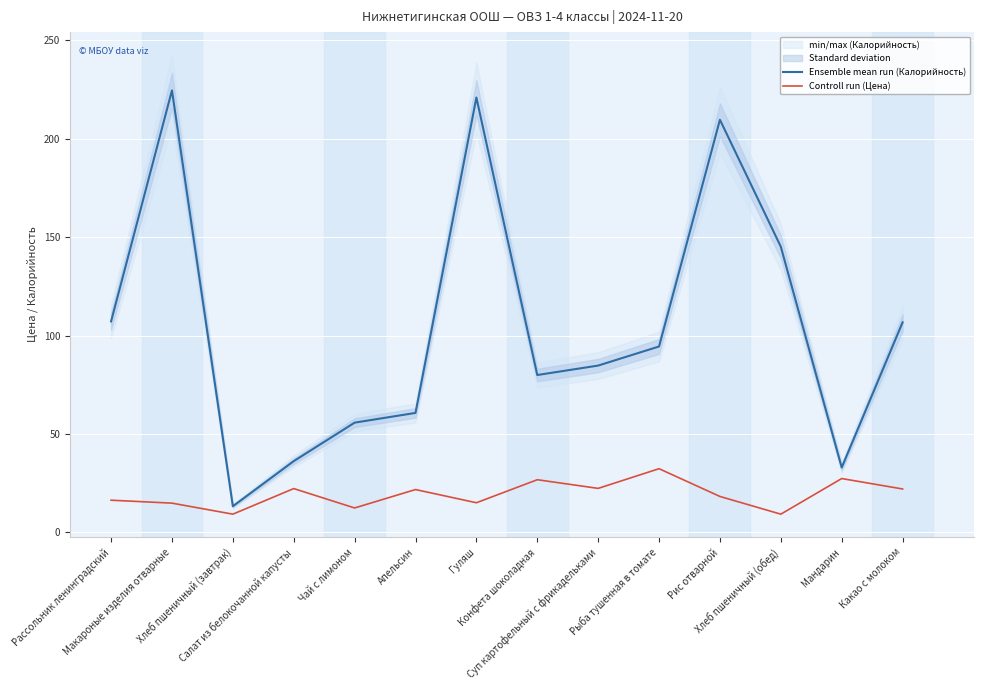

Which label corresponds to the largest value in the chart?

Макароные изделия отварные